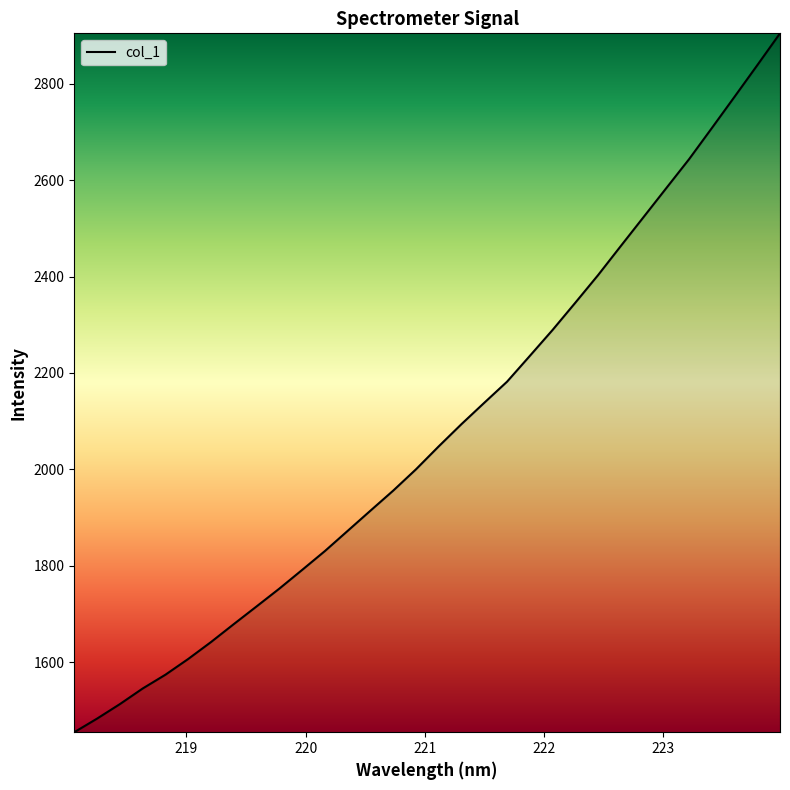

What is the minimum value shown in the chart?

1455.1